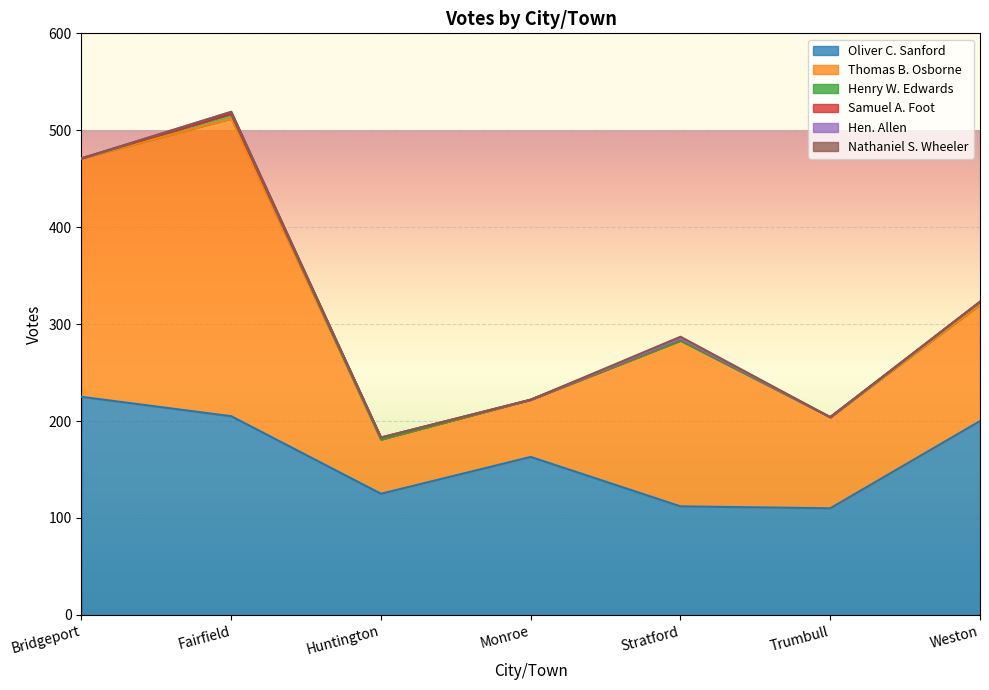

Which has a higher value, Stratford or Huntington?

Huntington